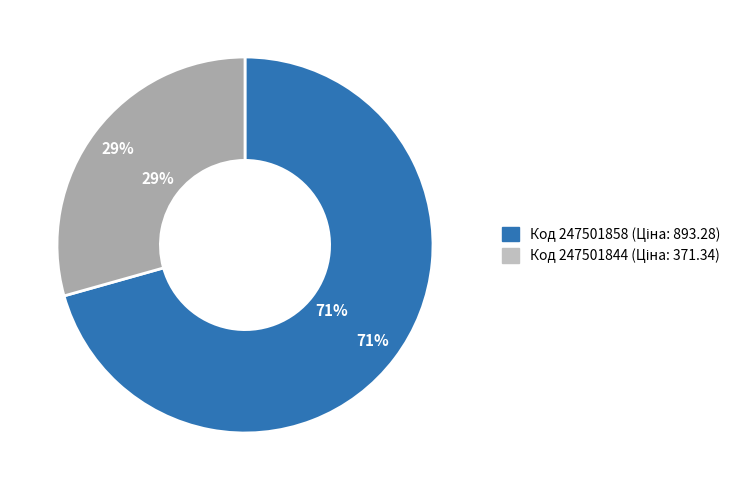

Does 247501844 represent more than half of the total?

No